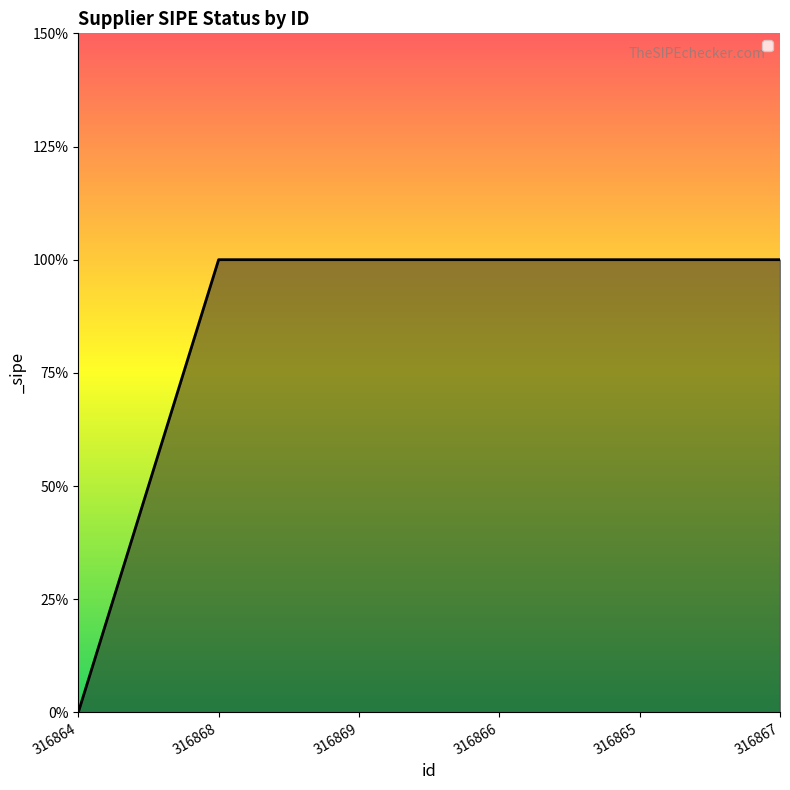

Reading left to right, what are all the values shown in this chart?

0	1	1	1	1	1